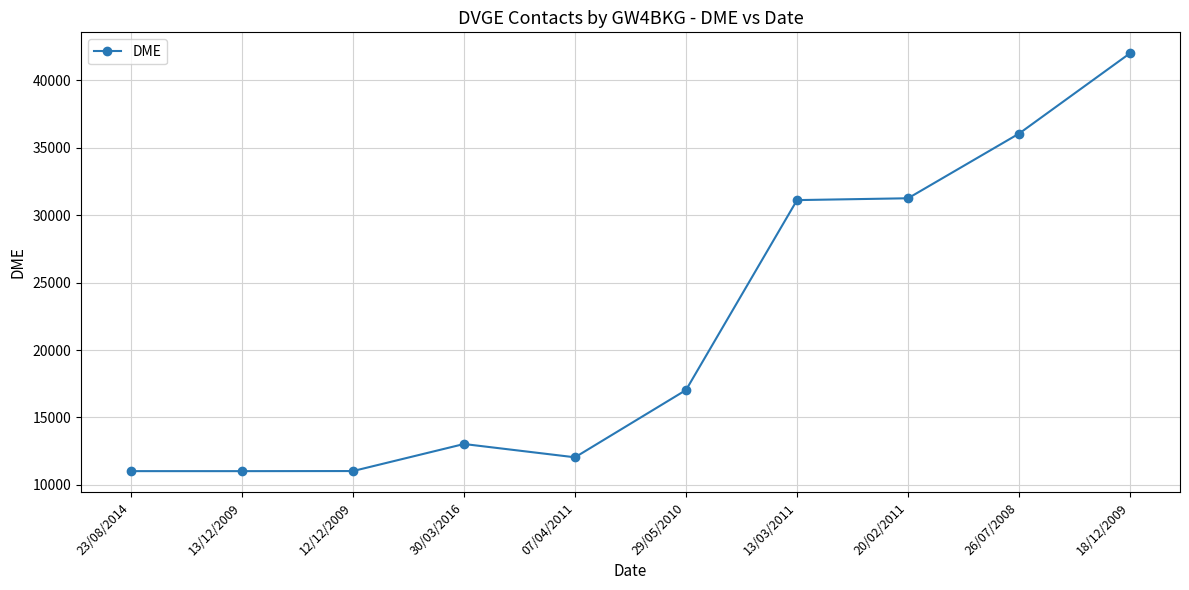

What is the sum of the values at 13/12/2009 and 18/12/2009?

53034